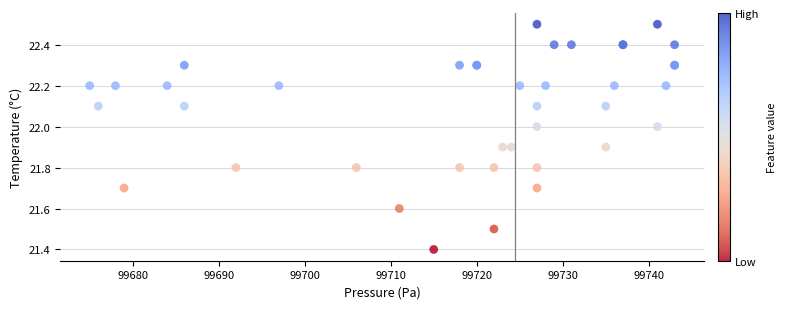

What Y value in the scatter plot is closest to 21?

21.4